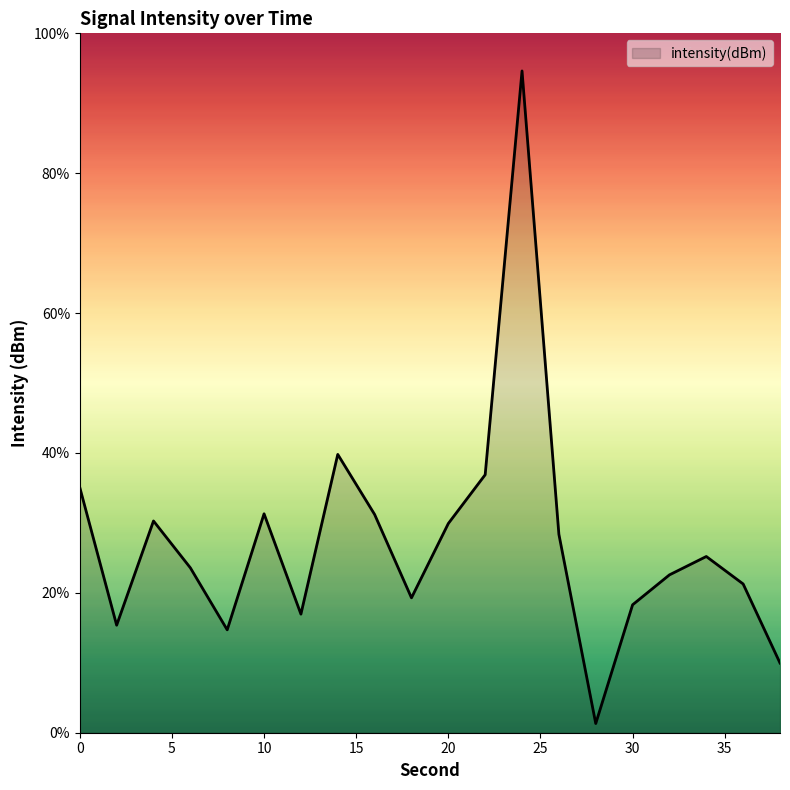

Does the chart have visible grid lines?

No